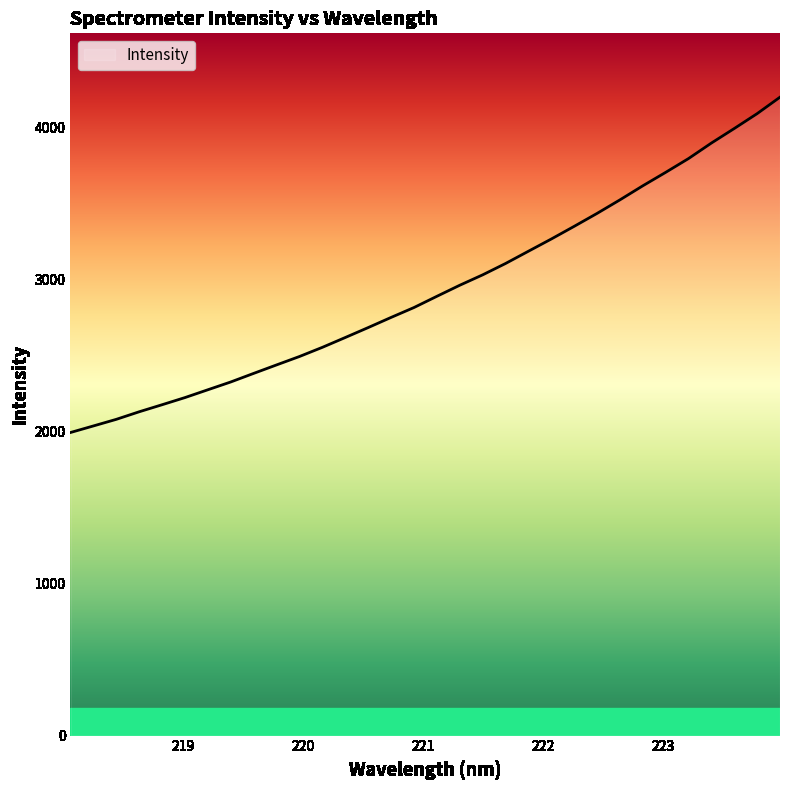

What is the smallest value displayed?

1993.5